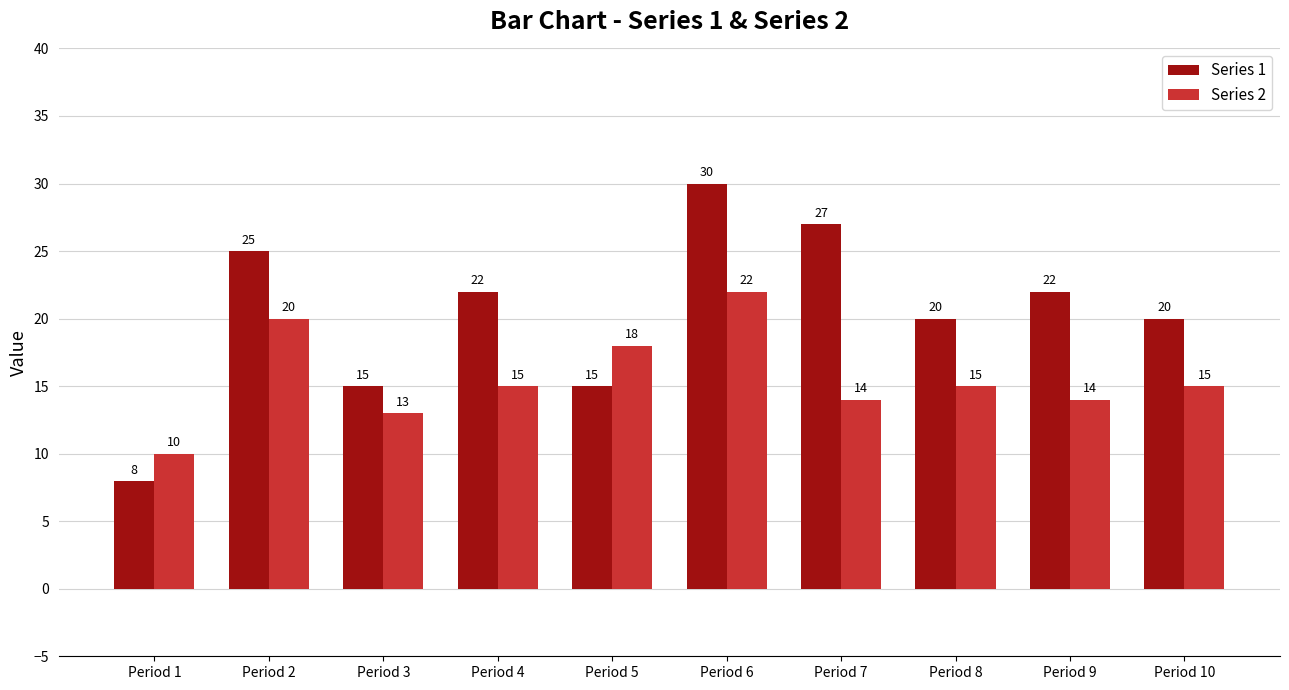

Where does the Series 1 series first go above 22?

Period 2